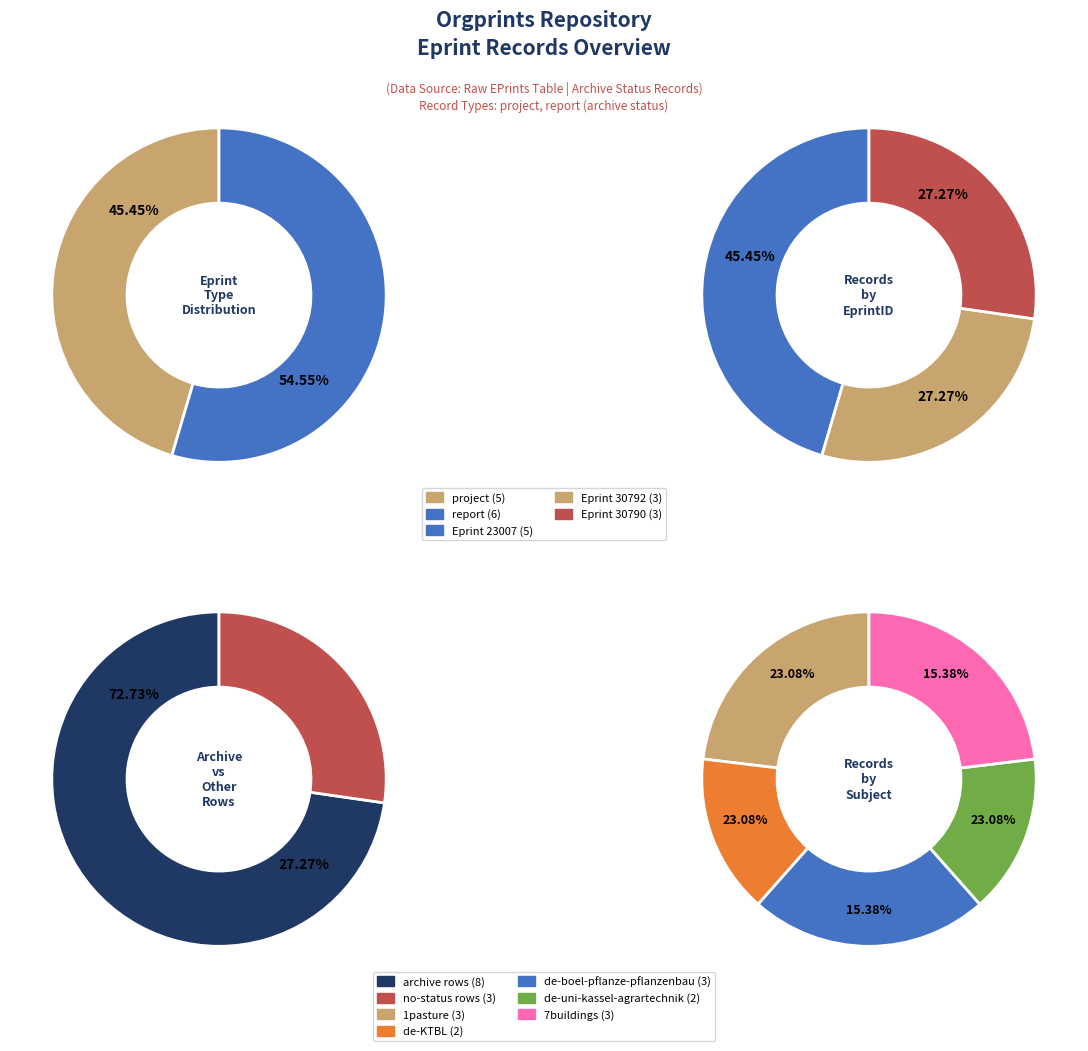

Is it true that 8 is 22% of the pie?

False